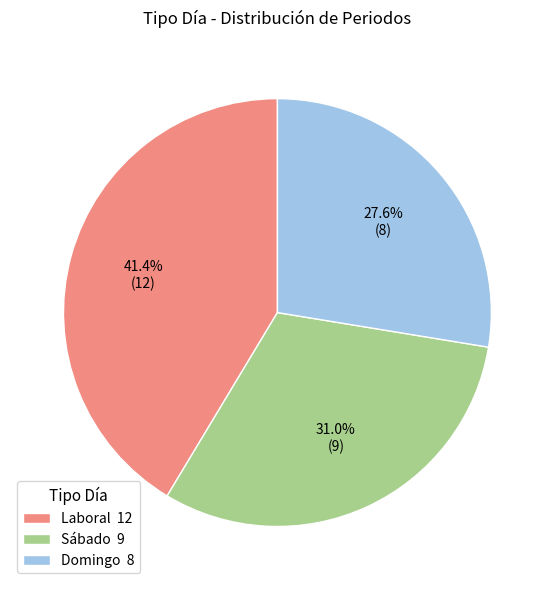

Which slice is the largest?

Laboral